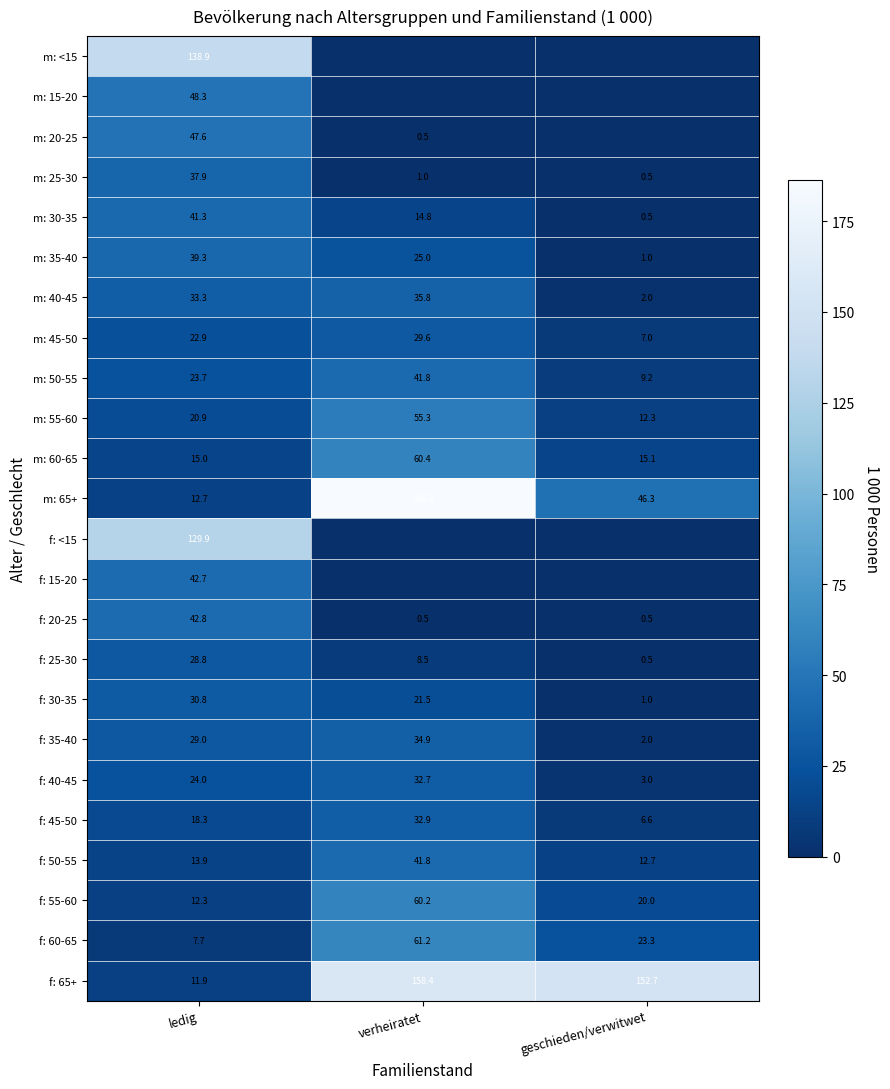

List the labels in order of m: 60-65 value, smallest first.

ledig, geschieden/verwitwet, verheiratet